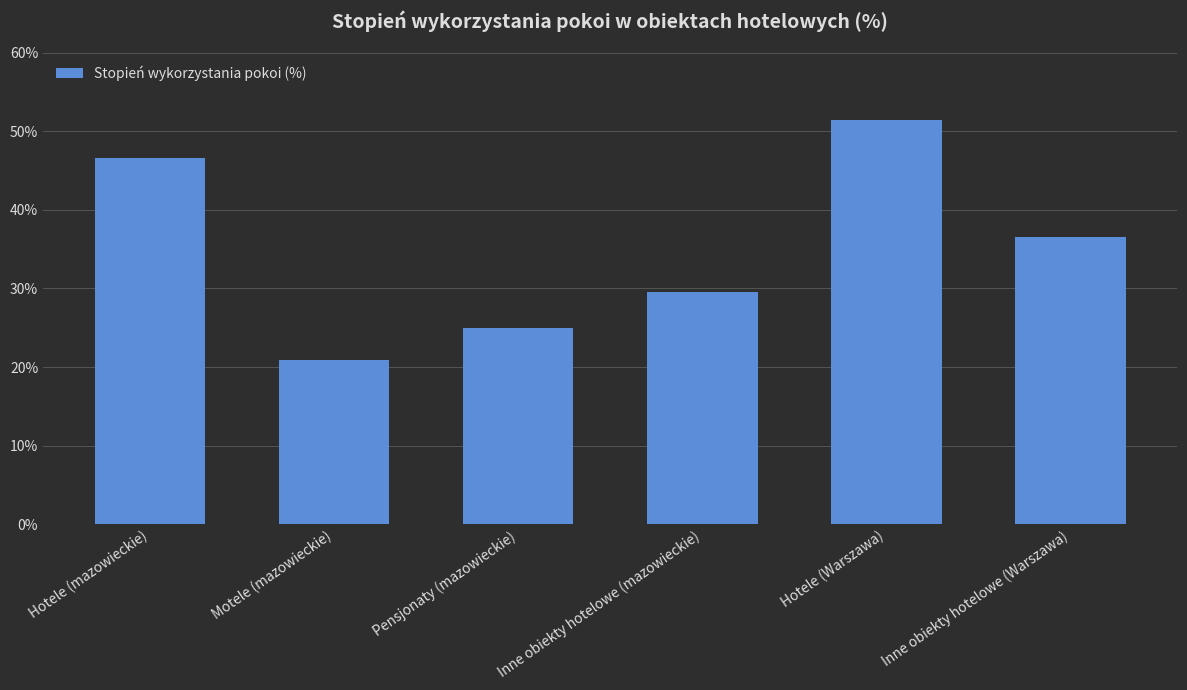

What is the sum of all values?

210.1